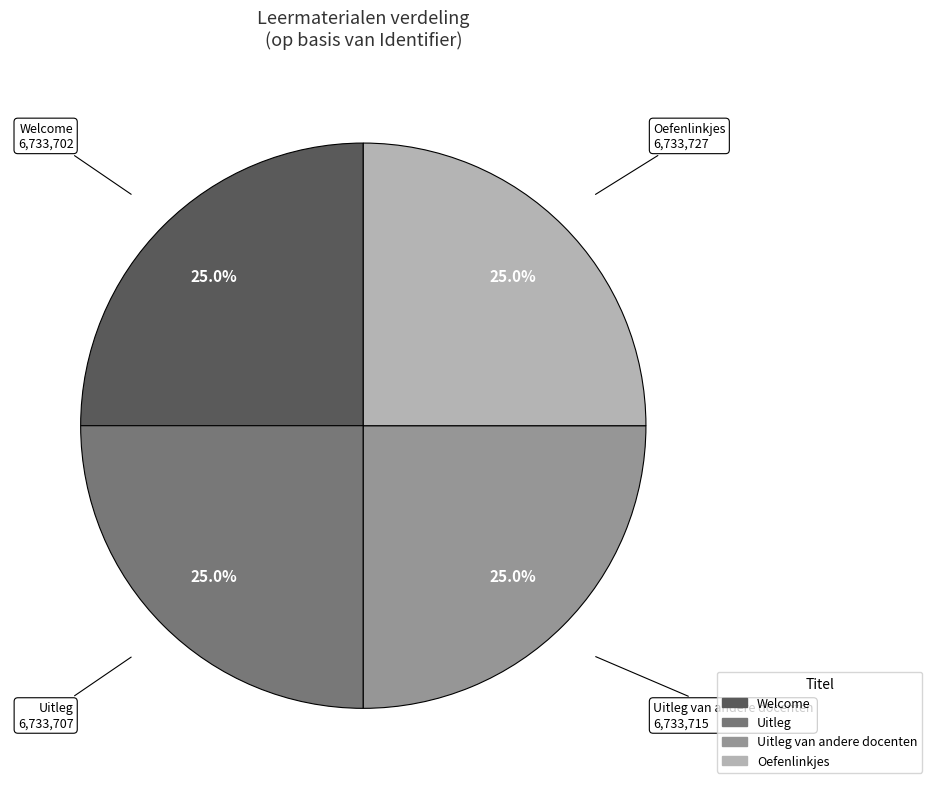

What portion of the pie excludes Welcome?

75.0%